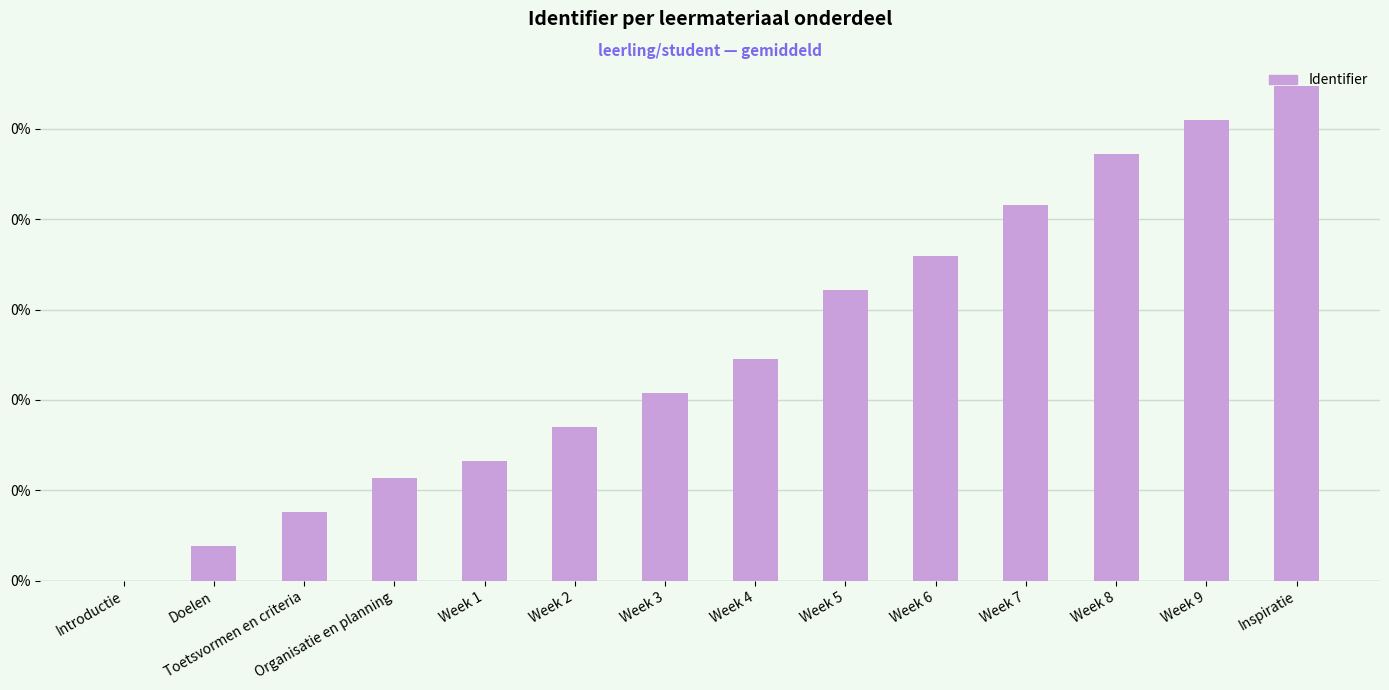

List the labels in order of value, largest first.

Inspiratie, Week 9, Week 8, Week 7, Week 6, Week 5, Week 4, Week 3, Week 2, Week 1, Organisatie en planning, Toetsvormen en criteria, Doelen, Introductie